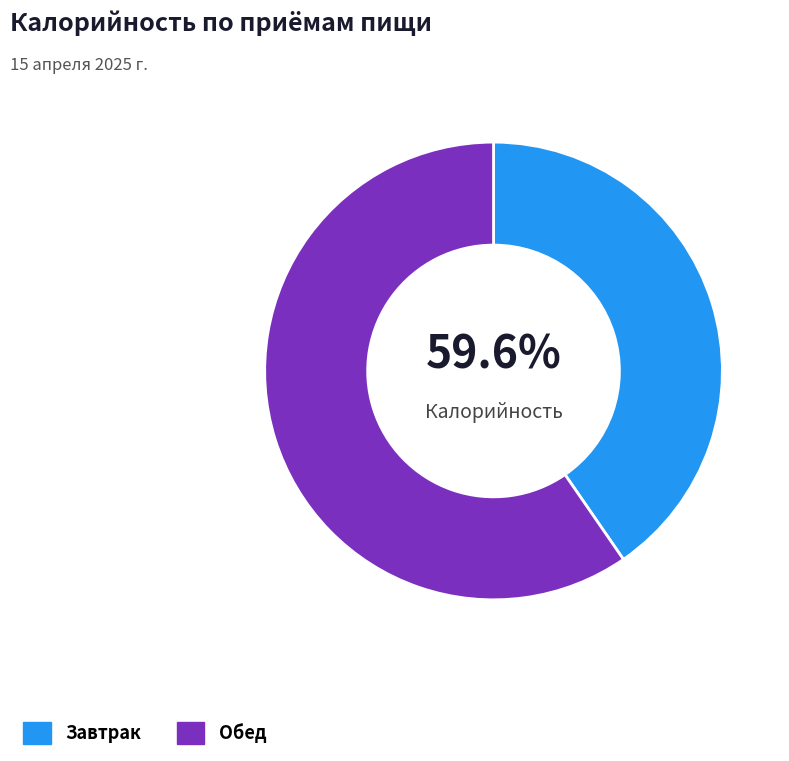

To the nearest percent, what is the average slice percentage?

50%